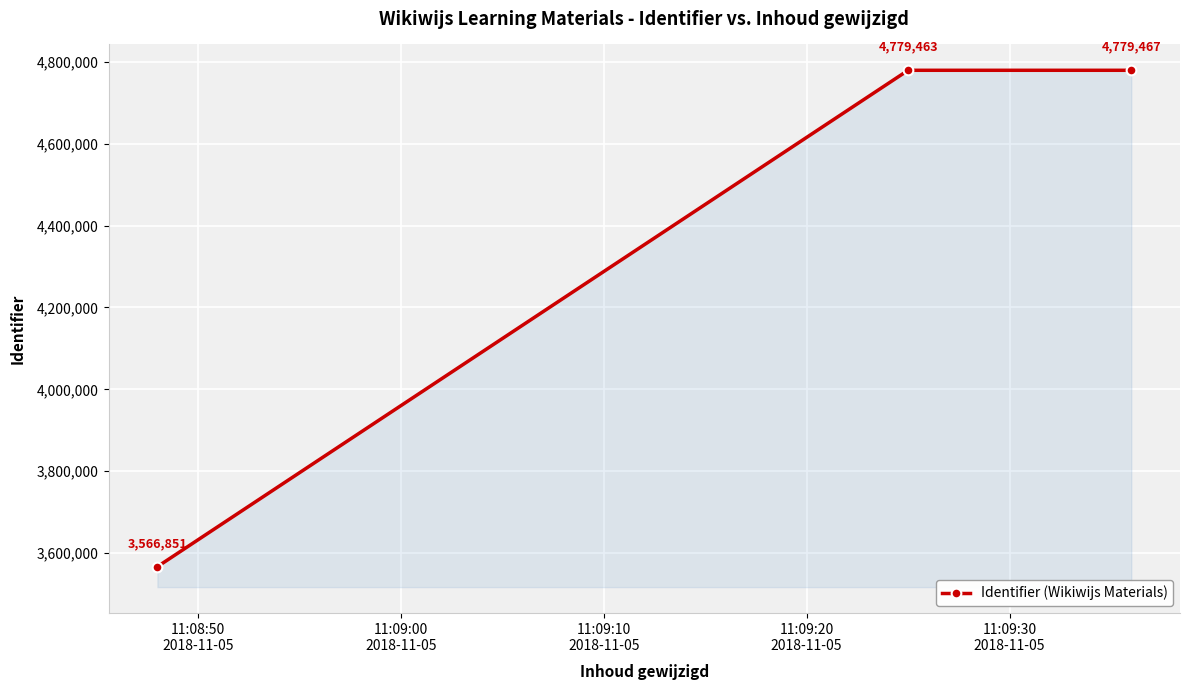

What is the maximum value shown in the chart?

4779467